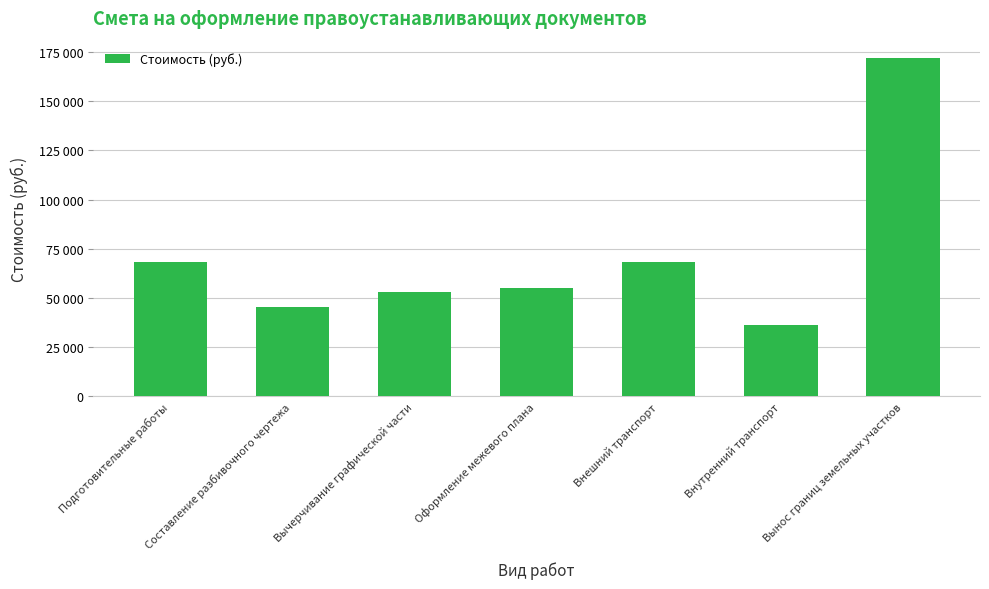

Does the chart contain any negative values?

No